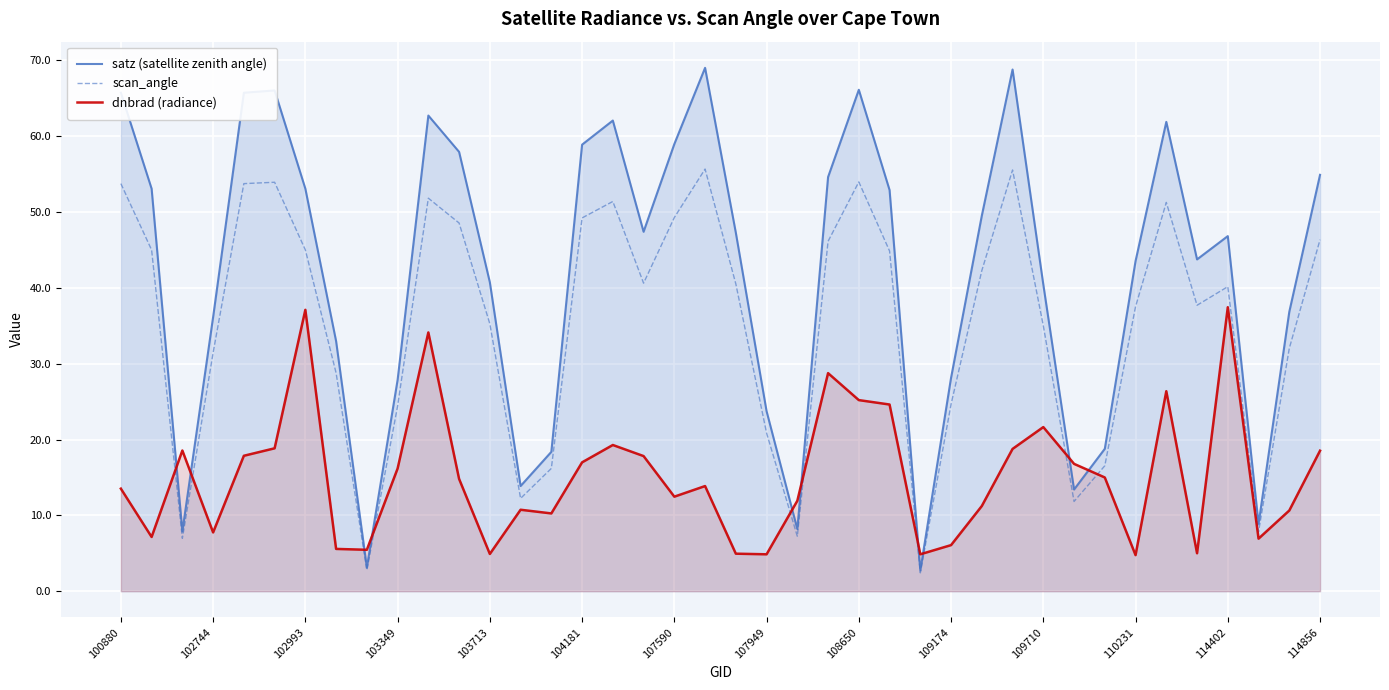

What are all the series names shown in the legend?

satz (satellite zenith angle), scan_angle, dnbrad (radiance)